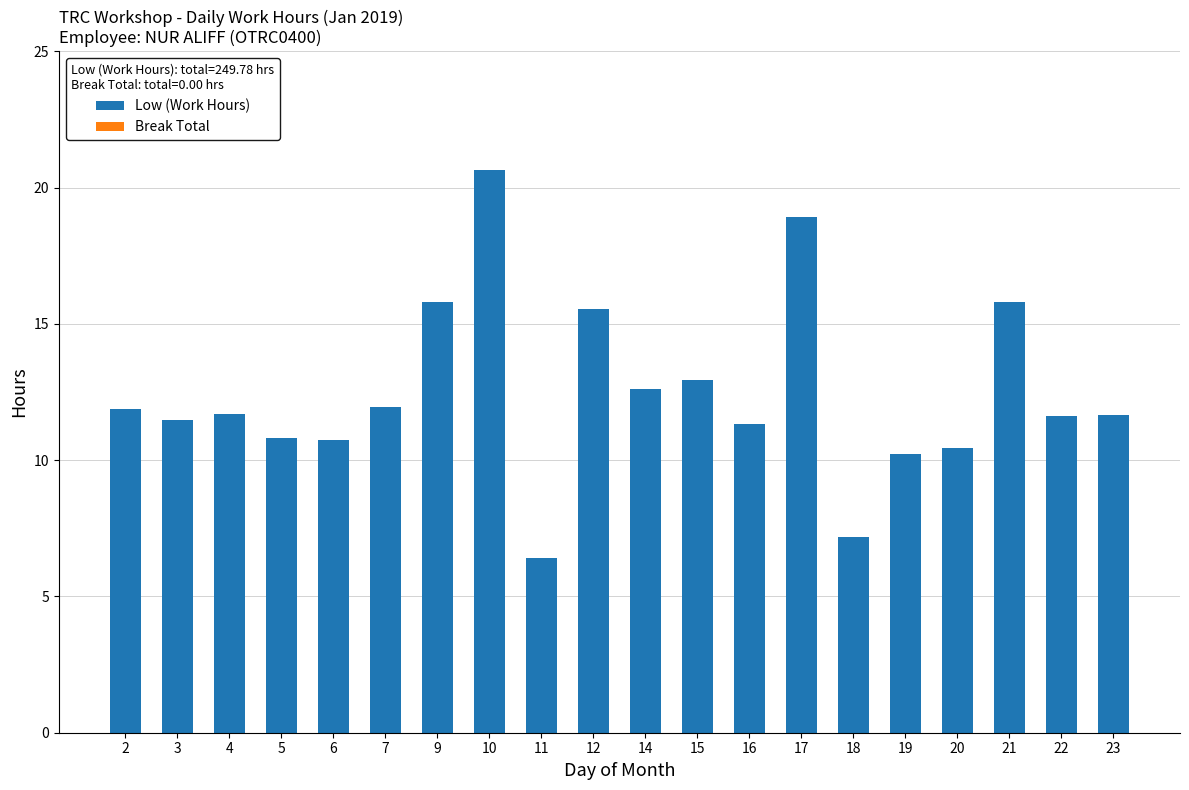

Between 15 and 3, which is larger?

15